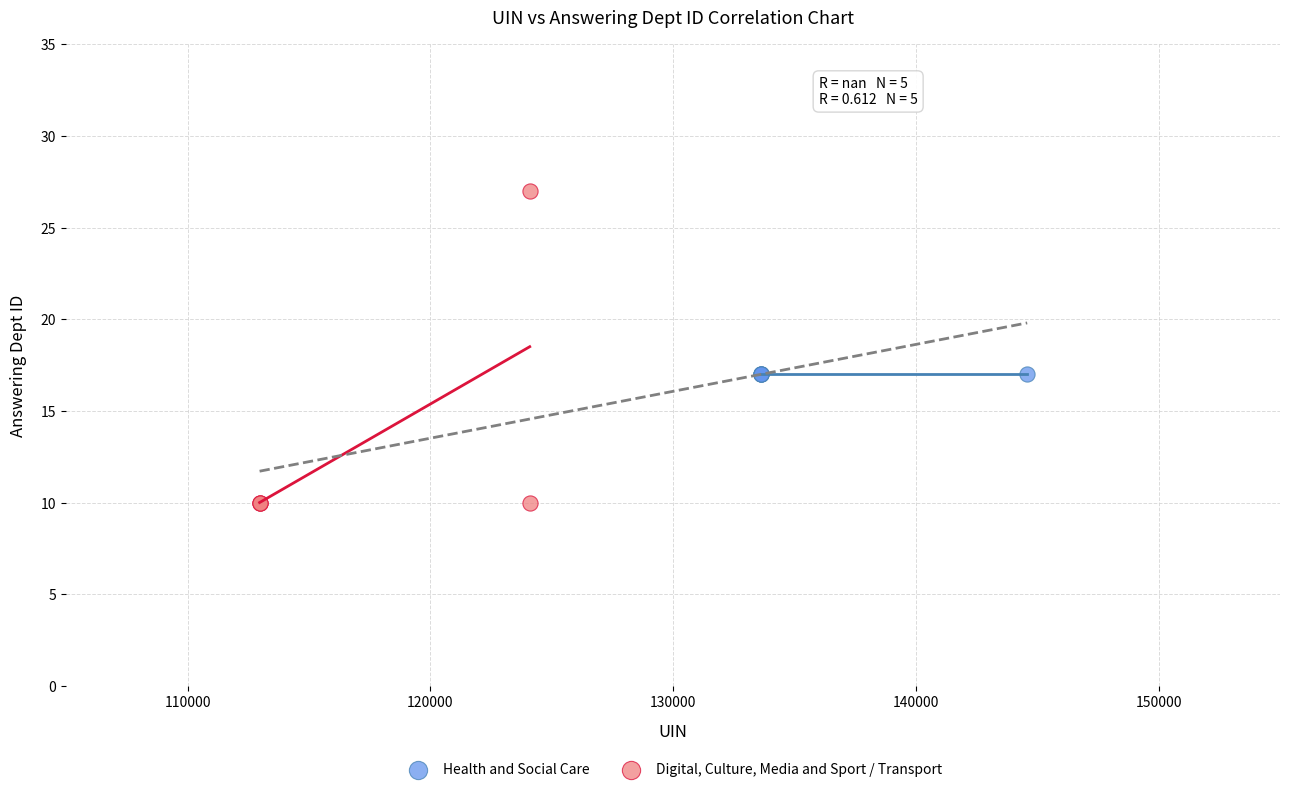

Which series contains the lowest Y value?

Digital, Culture, Media and Sport / Transport